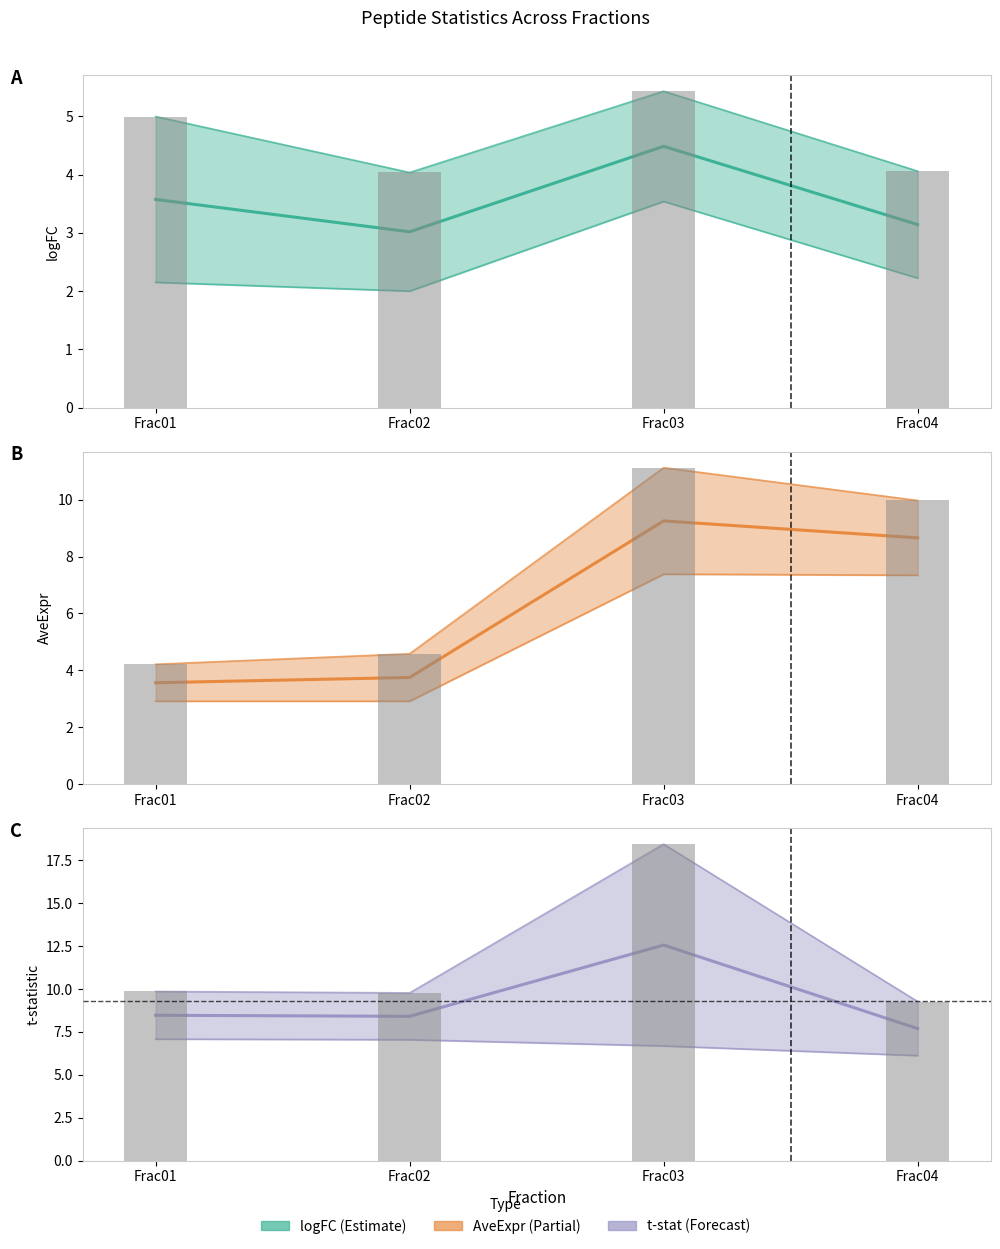

Reading right to left, list all the values displayed in this chart.

logFC: 4.1	5.4	4.0	5.0
AveExpr: 10.0	11.1	4.6	4.2
t: 9.3	18.4	9.8	9.9
P.Value_neg_log10: 9.3	18.4	9.8	9.9
B: 7.7	12.6	8.4	8.5